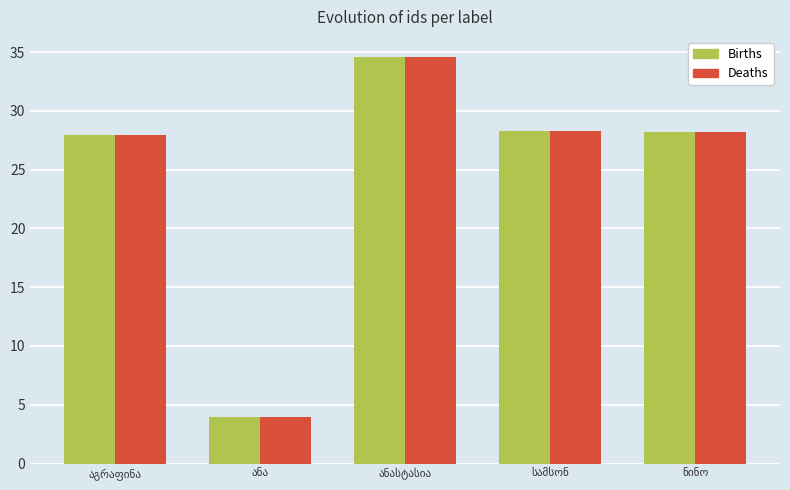

What is the difference between the maximum and second lowest values in the Births series?

6.6